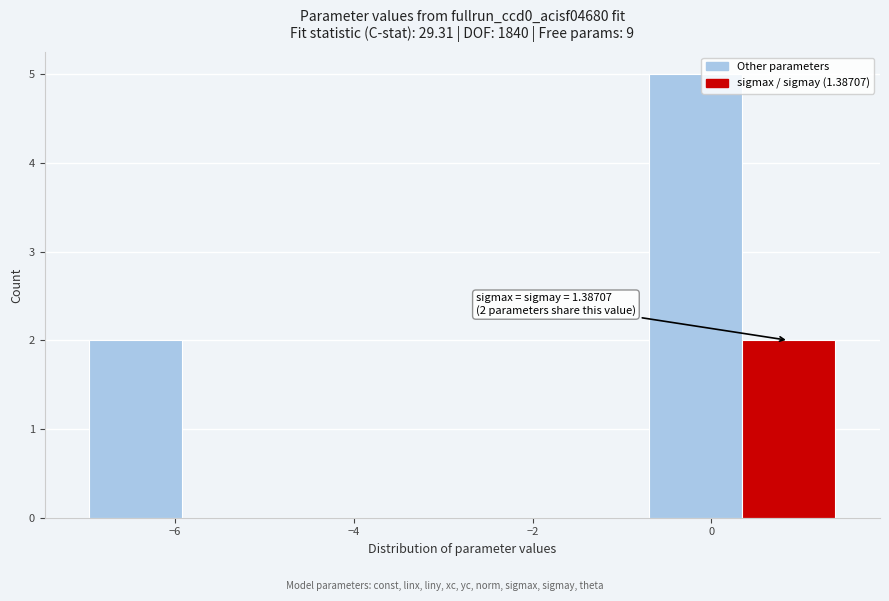

Which range on the x-axis has the tallest bar?

-0.8 to 0.4